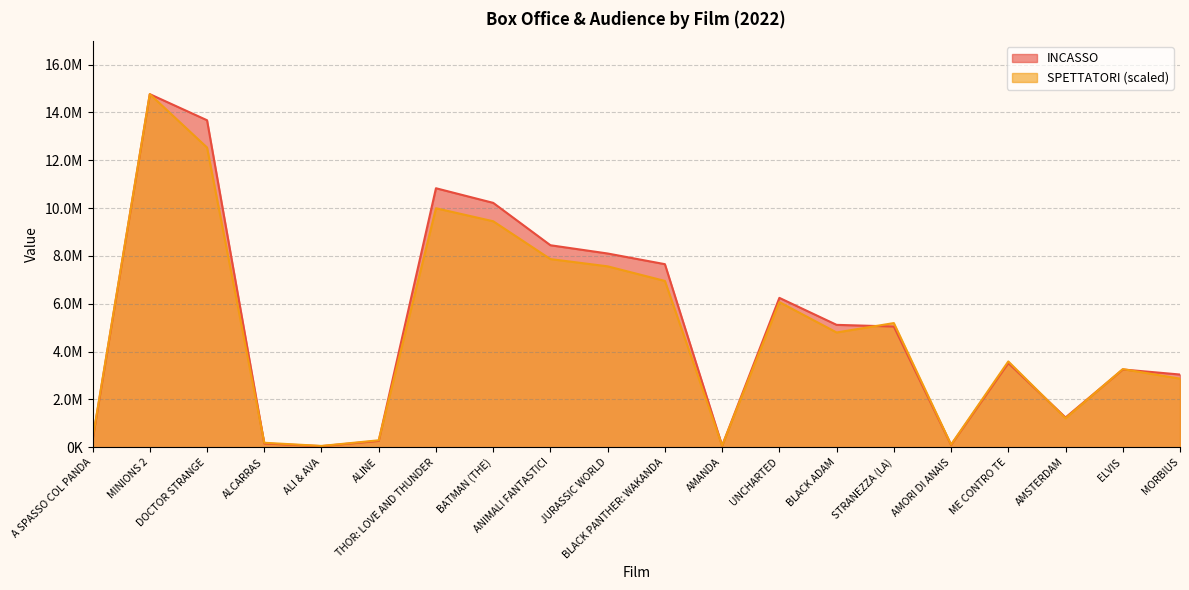

Which series ends up on top after the final intersection of INCASSO and SPETTATORI?

INCASSO